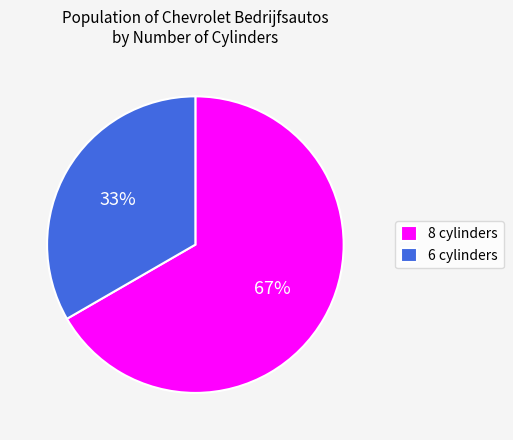

Is it true that 6 cylinders is 33% of the pie?

True